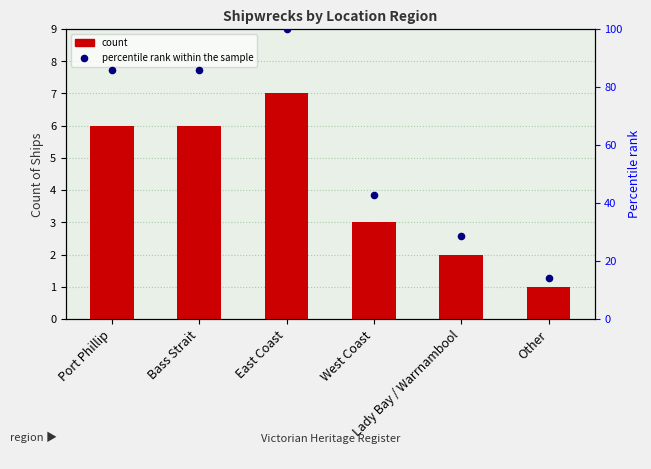

Is the value of count at Port Phillip greater than the value of percentile rank within the sample at West Coast?

No